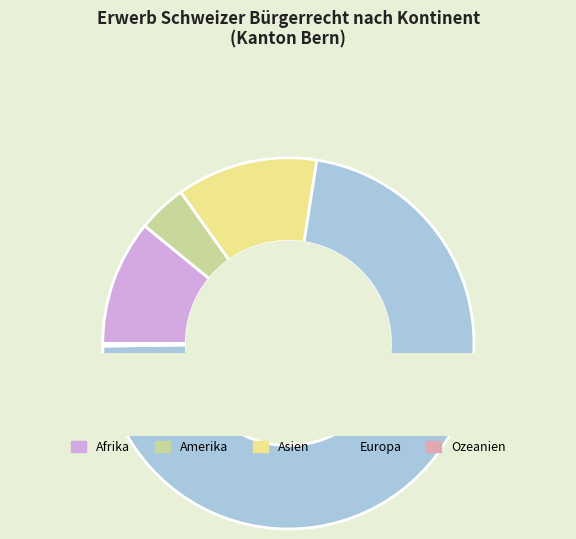

To the nearest percent, what is the difference between the largest and smallest slice percentages?

72%